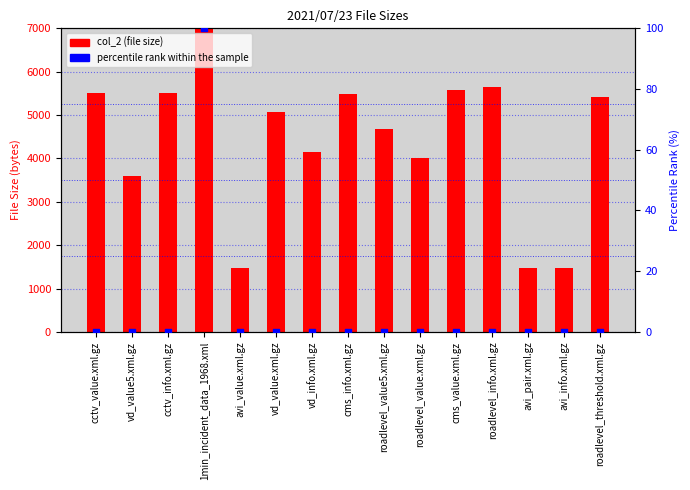

At how many categories does at least one series exceed 1582883?

1